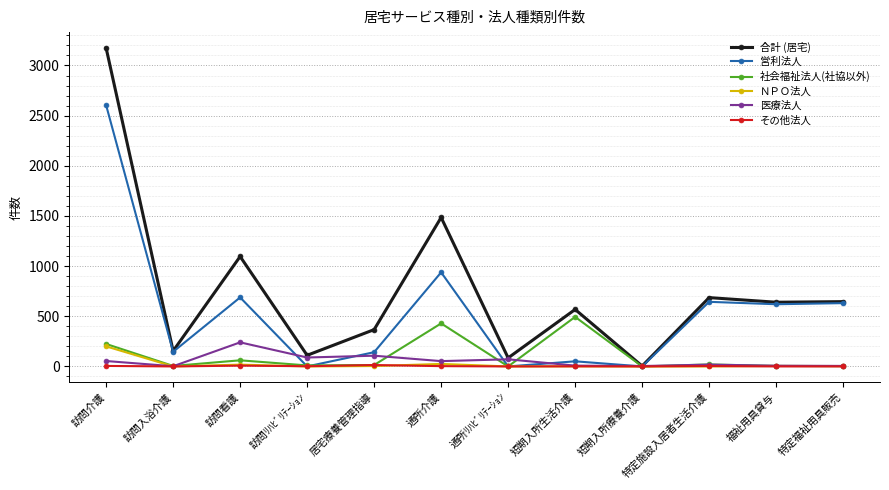

At which category does the chart reach its peak across all series?

訪問介護